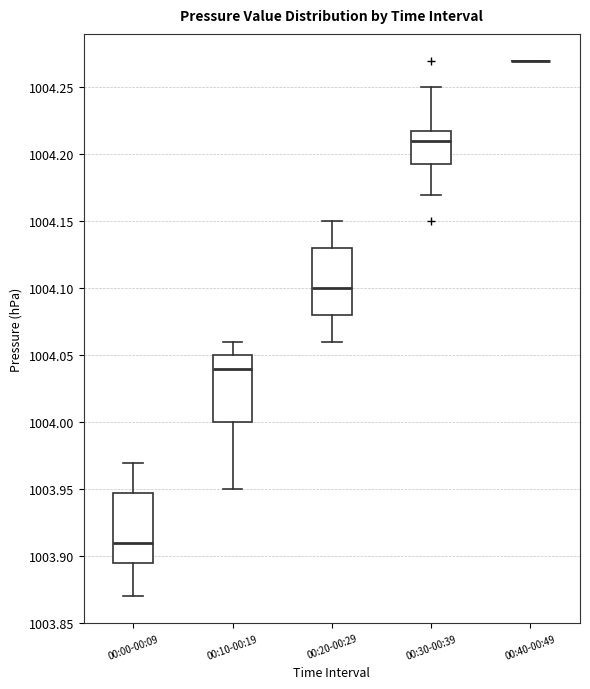

Reading left to right, read every box against the y-axis: the position of its median line, the range the box covers, and the ends of its whiskers. The values are not printed on the chart, so give them approximately, as read against the axis.

00:00-00:09: median 1003.910, box 1003.895 to 1003.950, whiskers 1003.870 to 1003.970
00:10-00:19: median 1004.040, box 1004.000 to 1004.050, whiskers 1003.950 to 1004.060
00:20-00:29: median 1004.100, box 1004.080 to 1004.130, whiskers 1004.060 to 1004.150
00:30-00:39: median 1004.210, box 1004.195 to 1004.220, whiskers 1004.170 to 1004.250
00:40-00:49: box collapsed to a line at 1004.270, whiskers 1004.270 to 1004.270